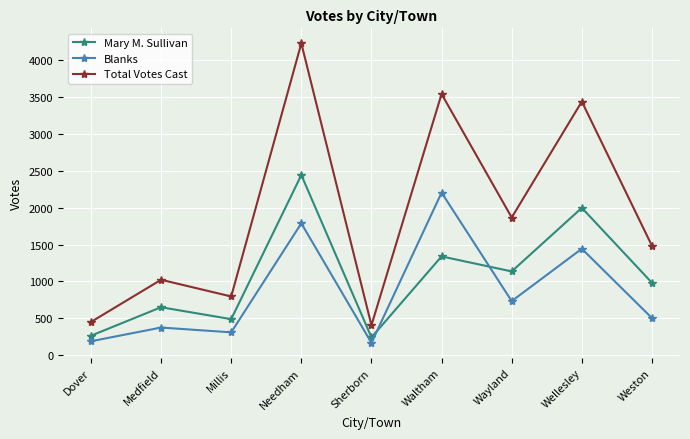

What is the average value of the Total Votes Cast series?

1915